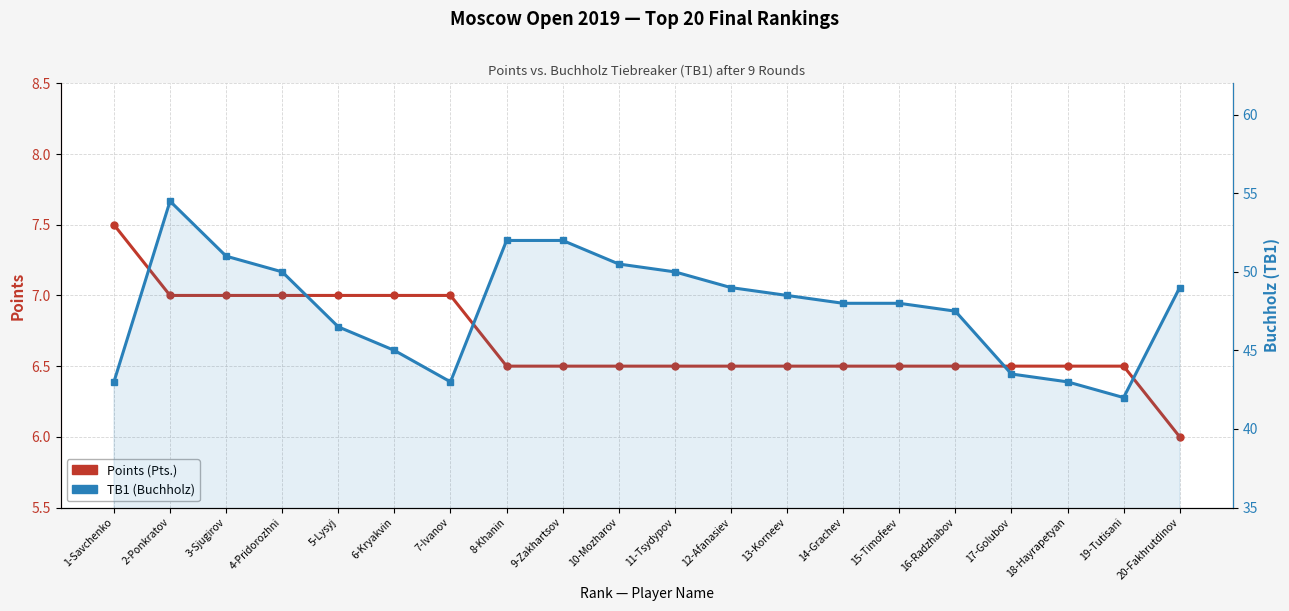

Which series has the largest total across all categories?

TB1 (Buchholz)